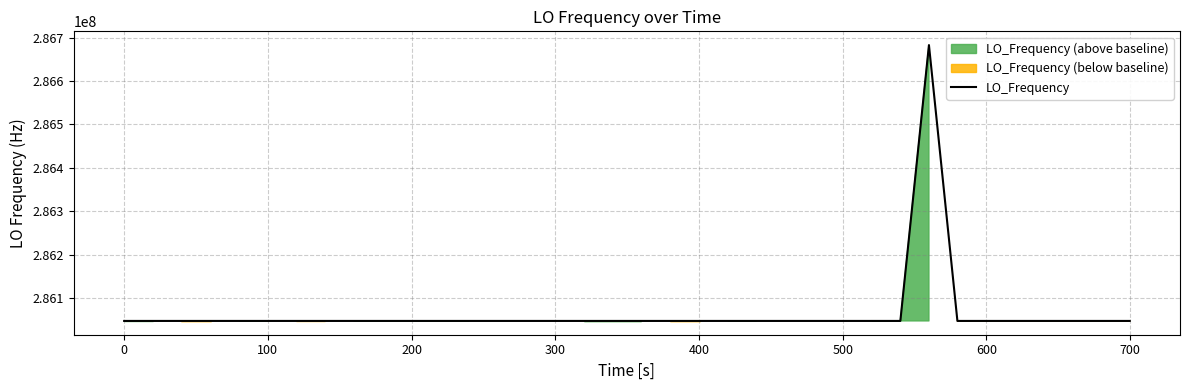

Is this an area chart (filled region under the line)?

No